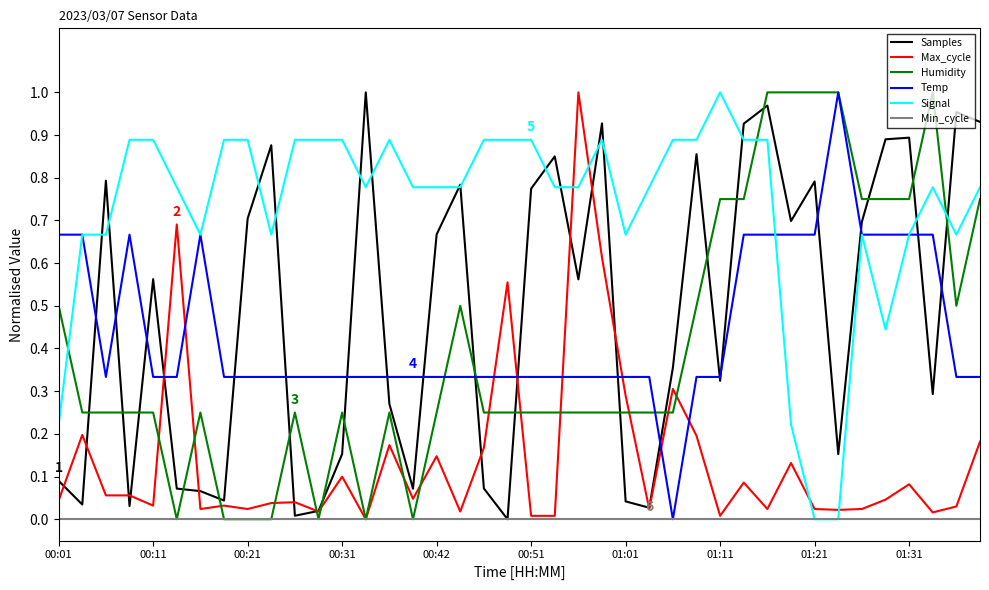

Which series ends up on top after the final intersection of Max_cycle and Signal?

Signal